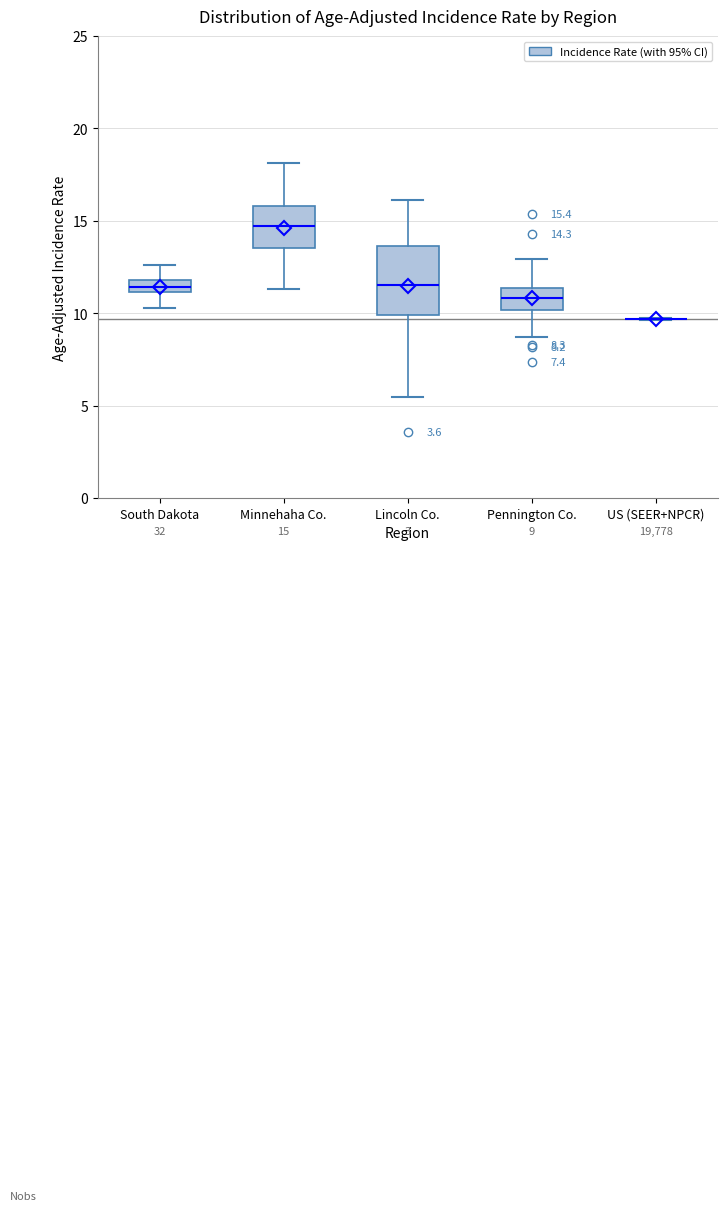

Comparing the boxes themselves (not the whiskers), which one is the tallest?

Lincoln Co.